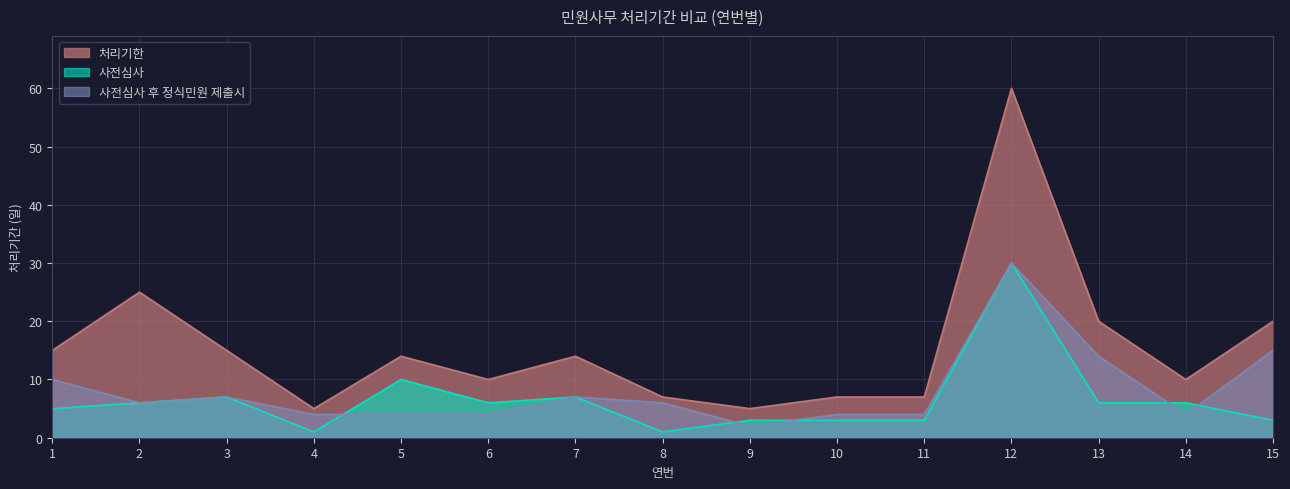

What is the sum of the 사전심사 후 정식민원 제출시 values at 3 and 13?

21